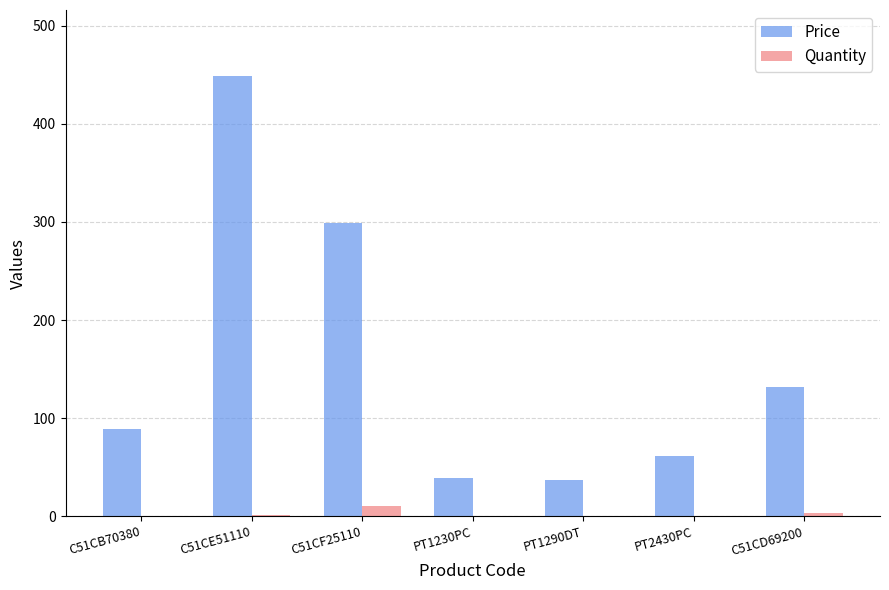

At which label does Price reach its peak?

C51CE51110